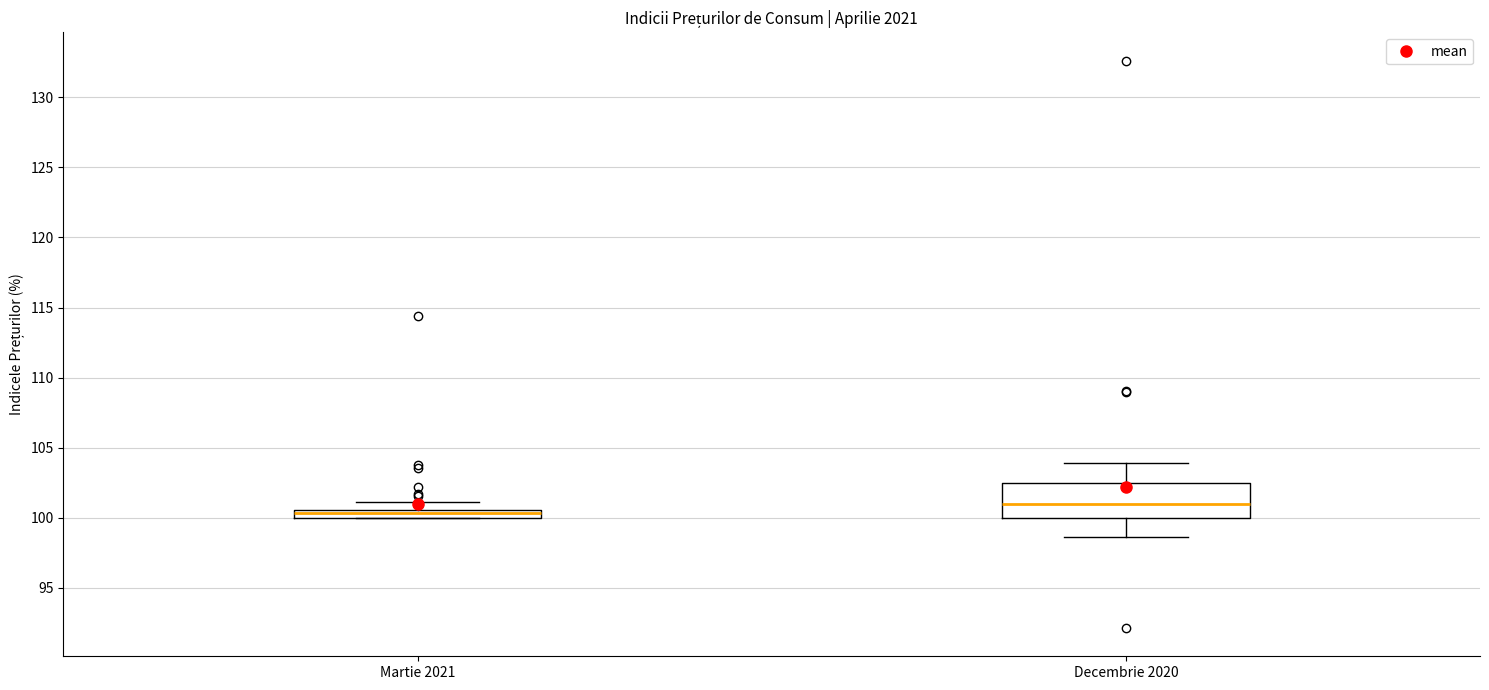

Comparing the boxes themselves (not the whiskers), which one is the tallest?

Decembrie 2020